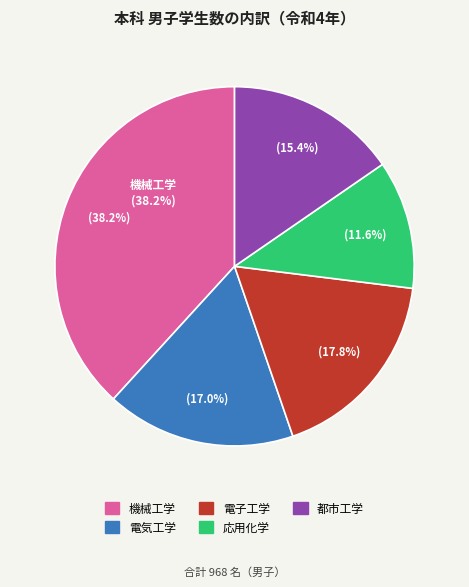

The 応用化学 slice represents 12% of the pie. True or false?

True